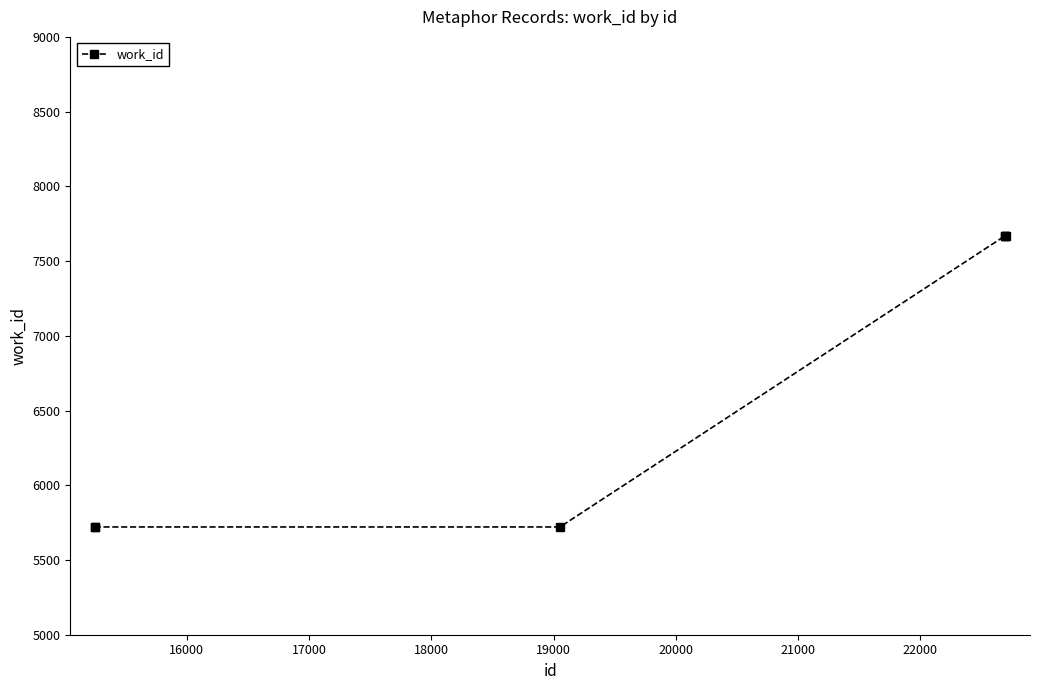

Is this an area chart (filled region under the line)?

No